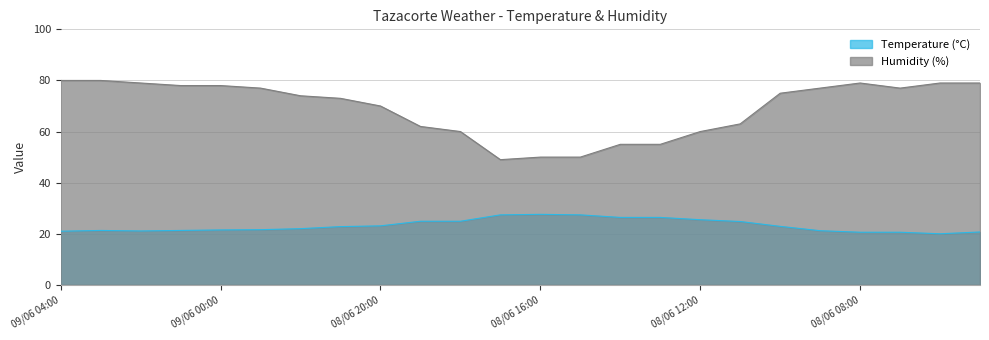

Does the chart have visible grid lines?

Yes